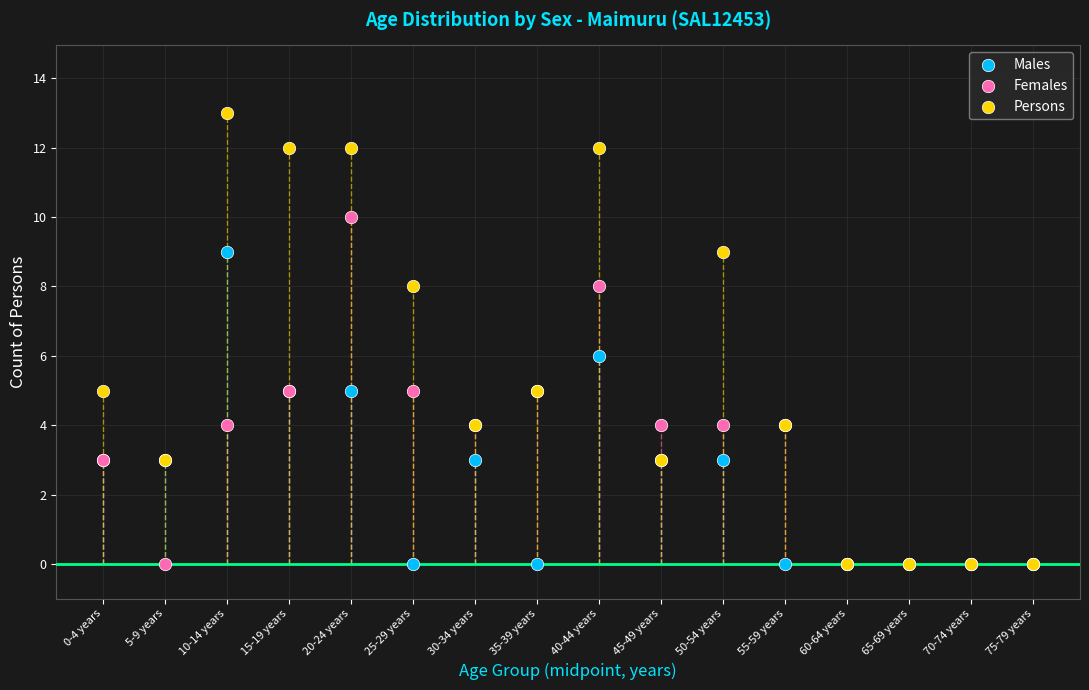

Which series reaches the maximum Y coordinate?

Persons